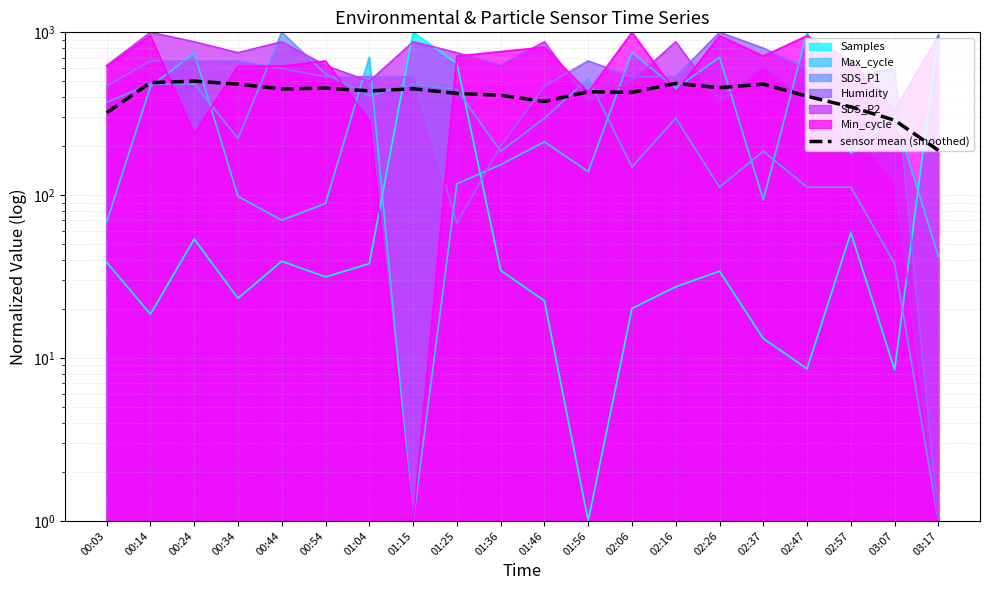

Rank the categories by value from highest to lowest.

00:24, 00:14, 02:16, 02:37, 00:34, 02:26, 00:54, 01:15, 00:44, 01:04, 01:56, 02:06, 01:25, 01:36, 02:47, 01:46, 02:57, 00:03, 03:07, 03:17